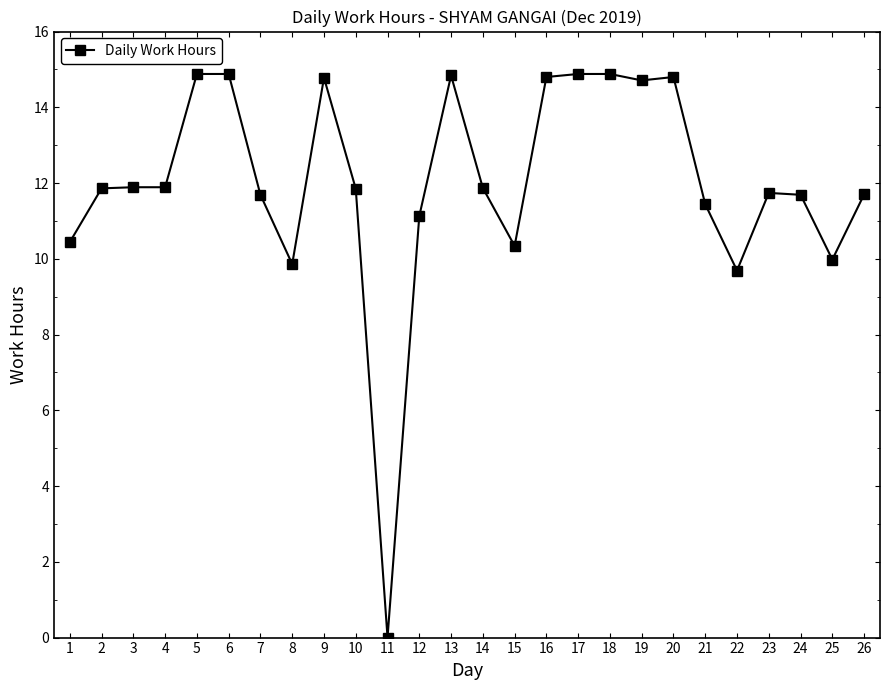

Approximately how many times larger is the value at 9 compared to 4?

1.2